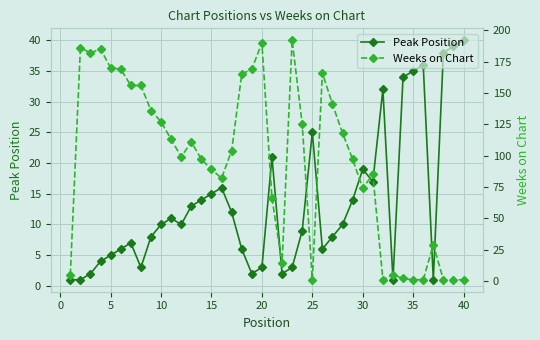

In Peak Position, how many points are higher than both neighbors (excluding endpoints)?

8